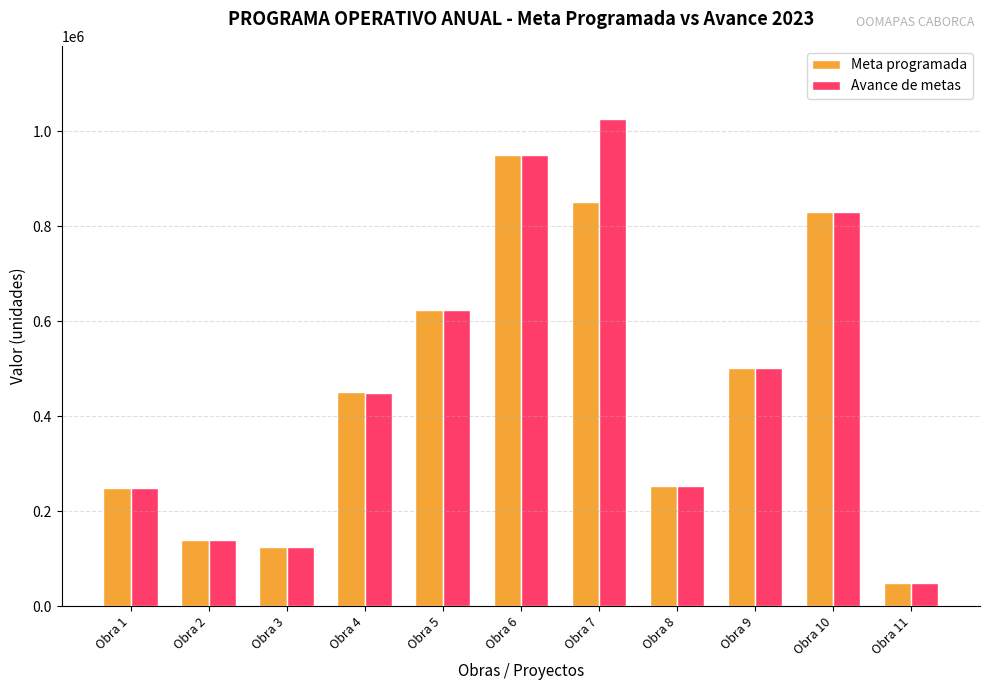

The value of Avance de metas at Obra 3 is 125000.0. True or false?

True